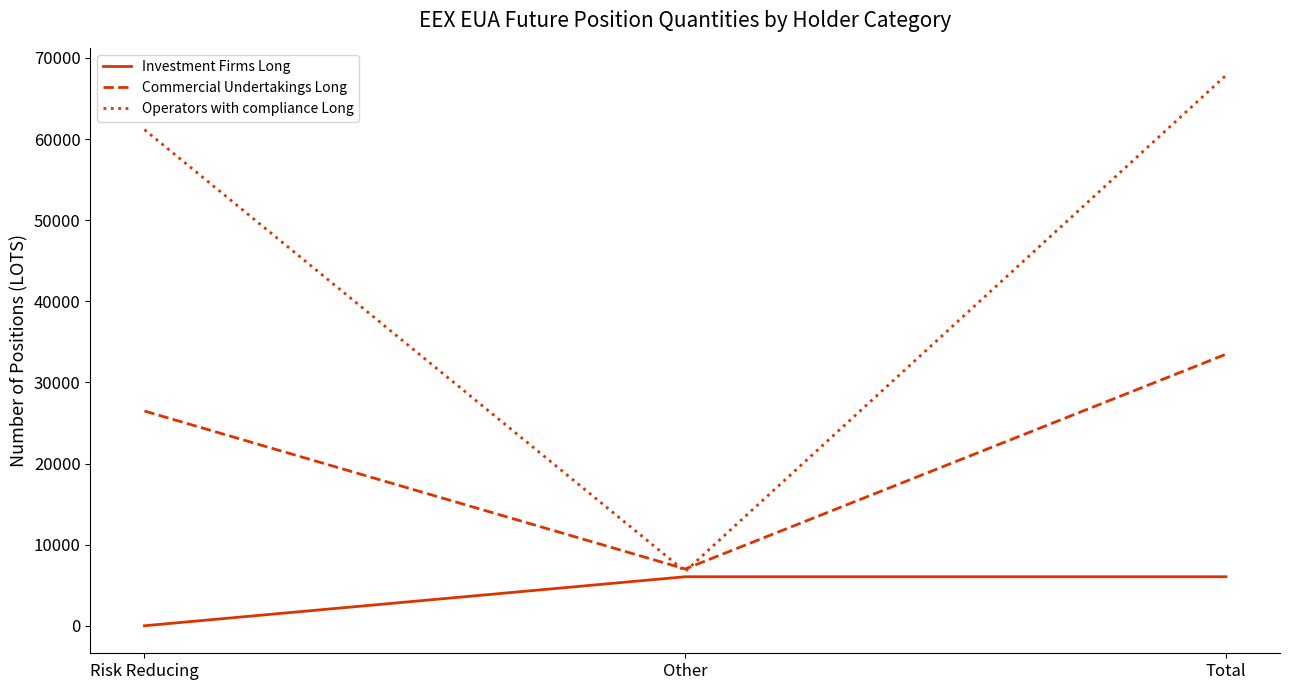

Is it true that Operators with compliance Long equals 6694 at Other?

True